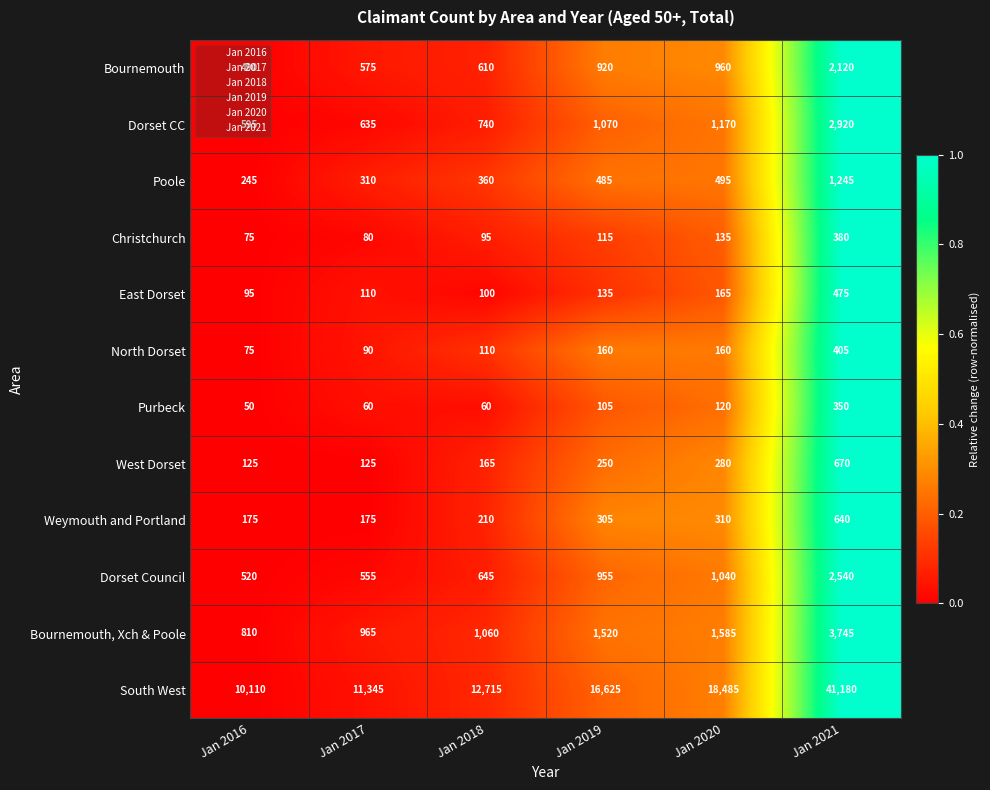

Between Jan 2017 and Jan 2019, which series saw the biggest shift?

South West